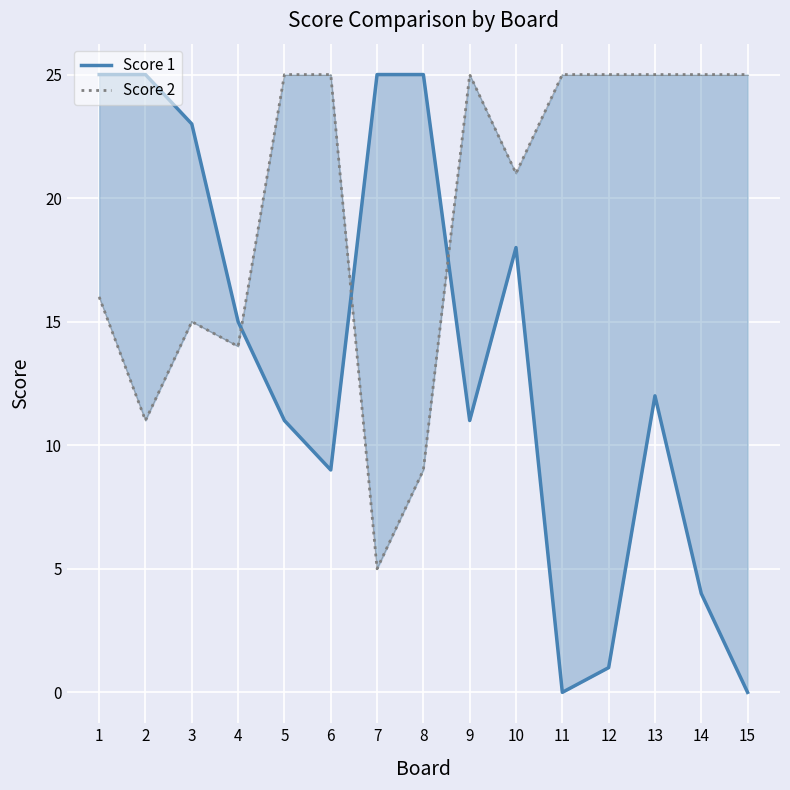

How many lines are shown in the chart?

2